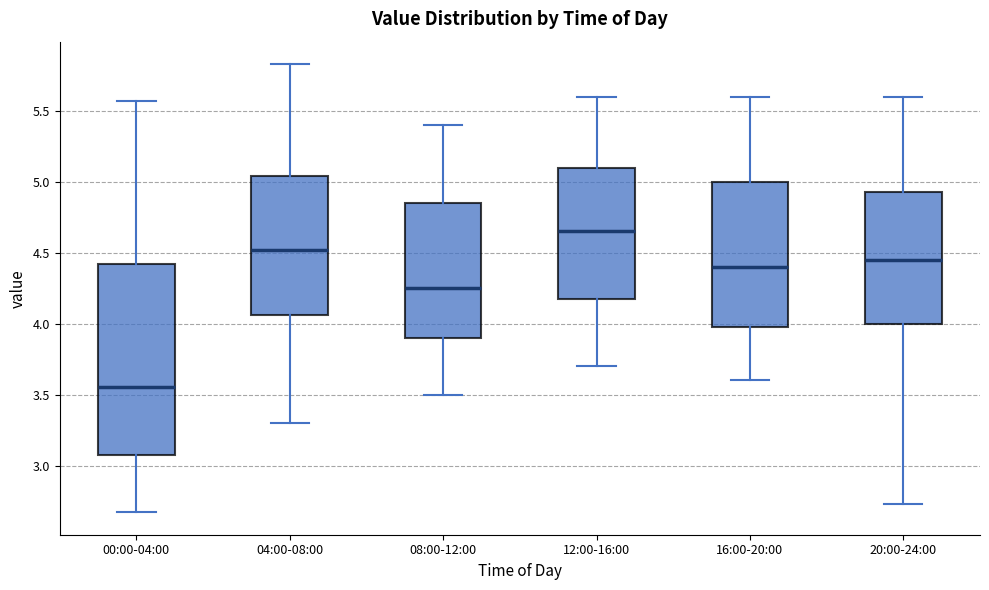

Where does the lower whisker of the box for 00:00-04:00 end on the y-axis? The values are not printed on the chart, so give them approximately, as read against the axis.

2.65